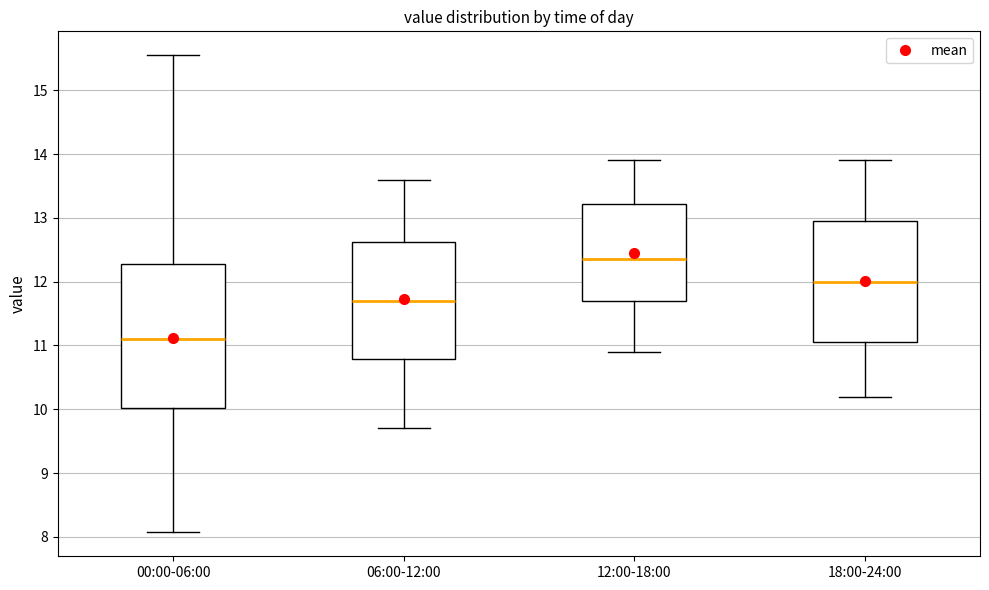

Which box is the tallest, from its lower edge to its upper edge?

00:00-06:00